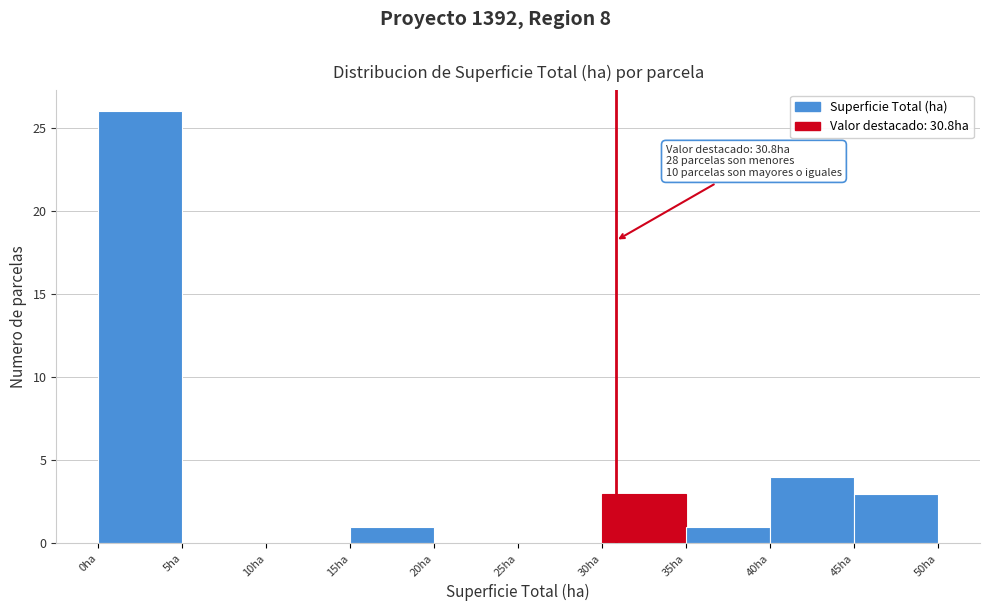

Over which range of the x-axis is the bar tallest?

0 to 5